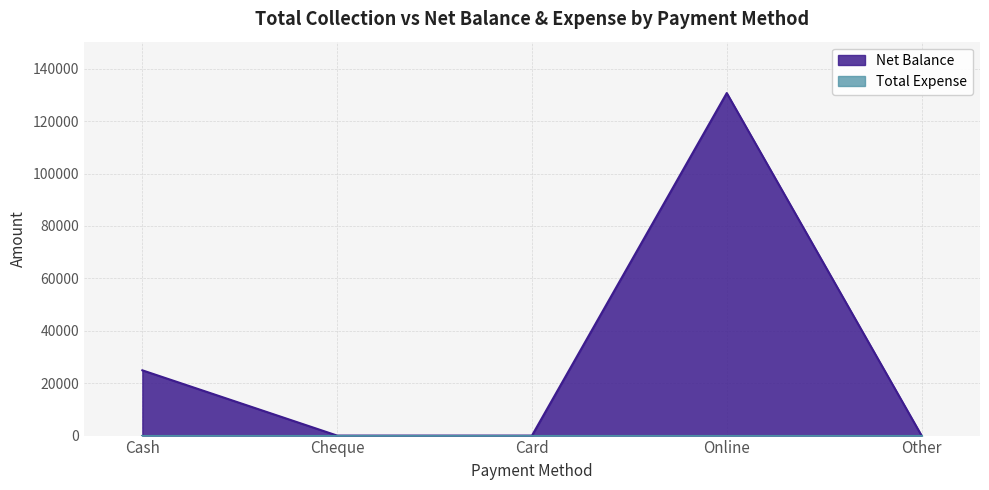

Rank the categories by value from highest to lowest.

Online, Cash, Cheque, Card, Other